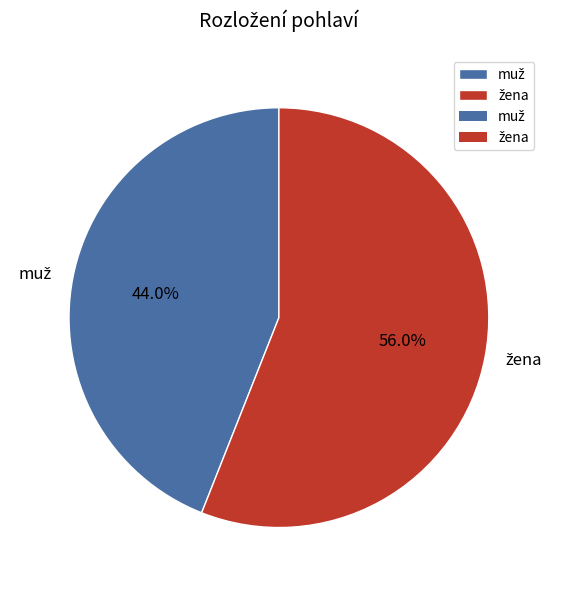

Does any single category account for the majority?

Yes